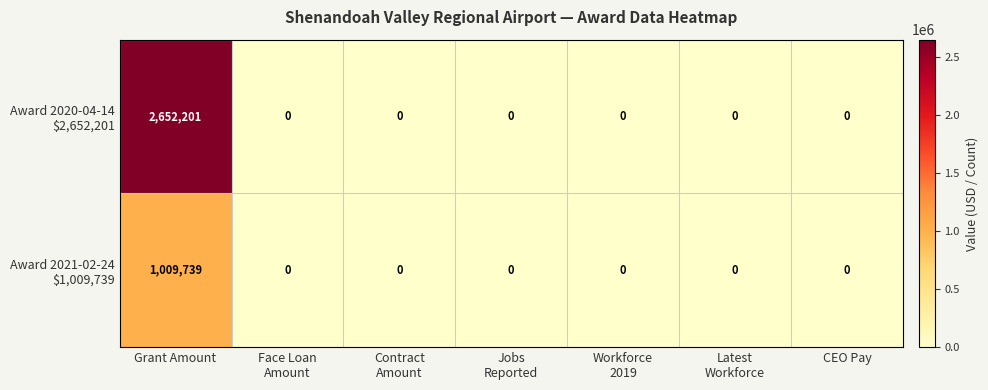

At which category is the sum across all series the highest?

Grant Amount